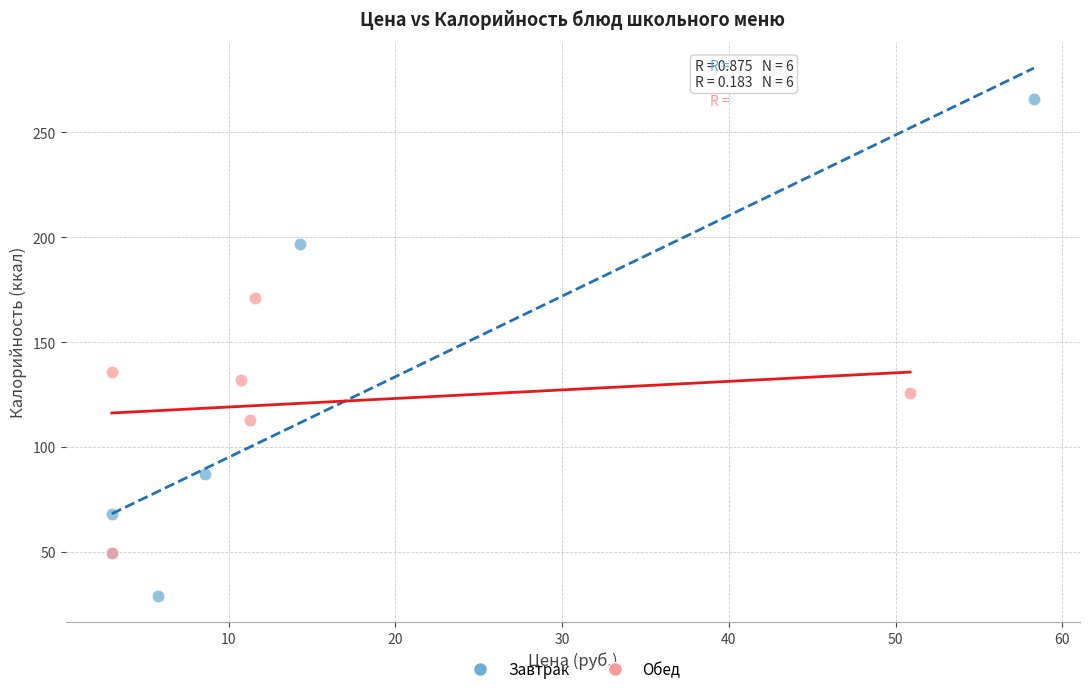

Which series contains the lowest Y value?

Завтрак